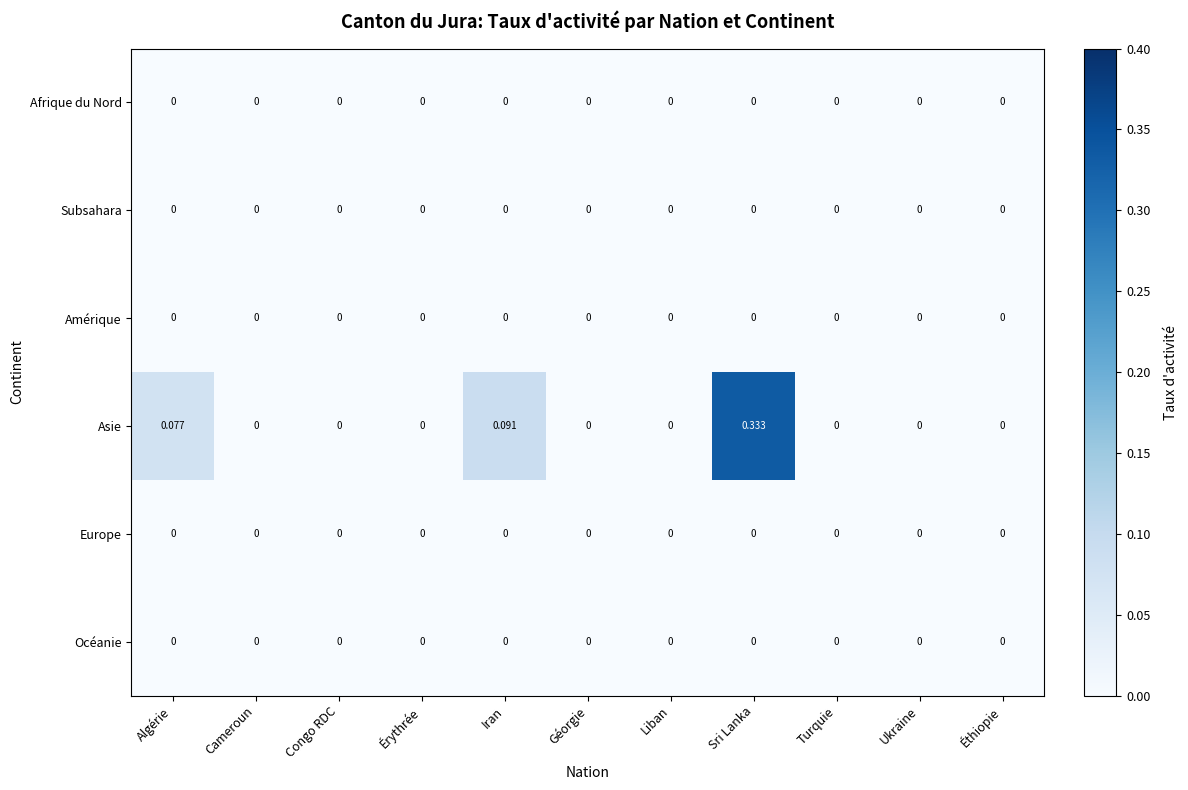

Which series changed the most between Sri Lanka and Turquie?

Asie